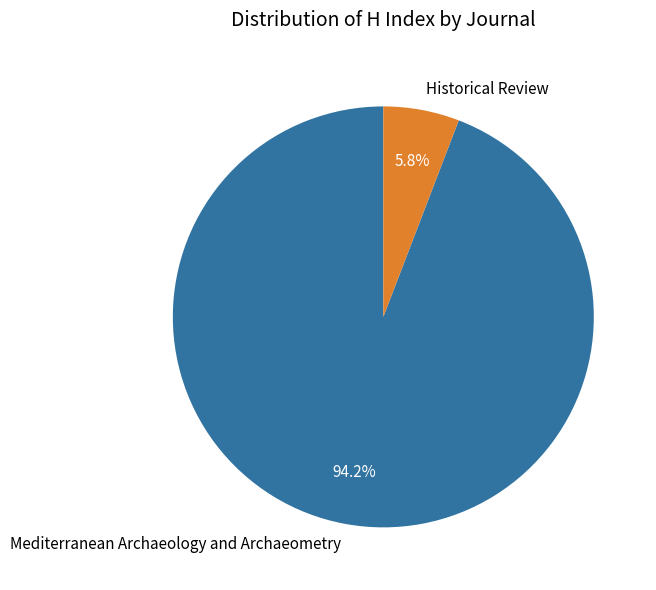

To the nearest percent, what is the average slice percentage?

50%